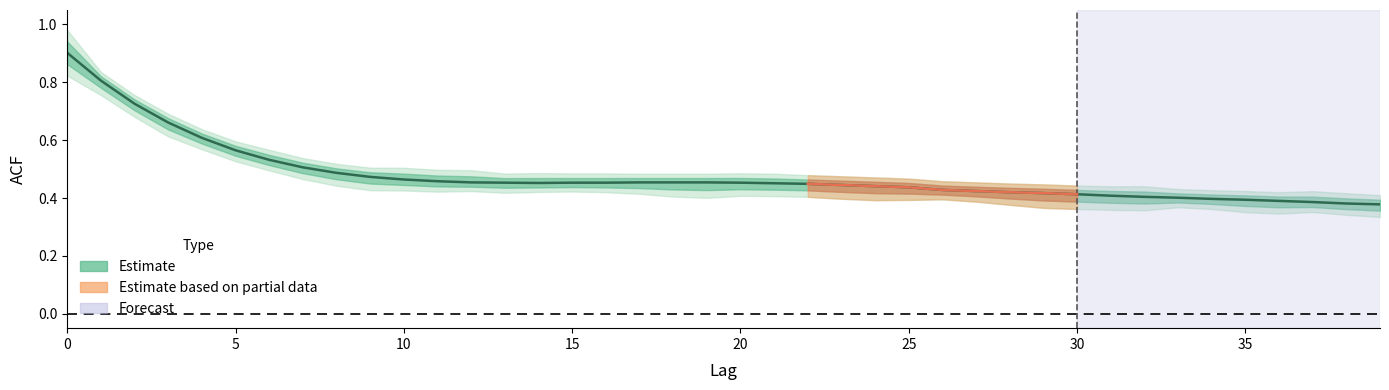

Where is the data nearest to the value 0?

39